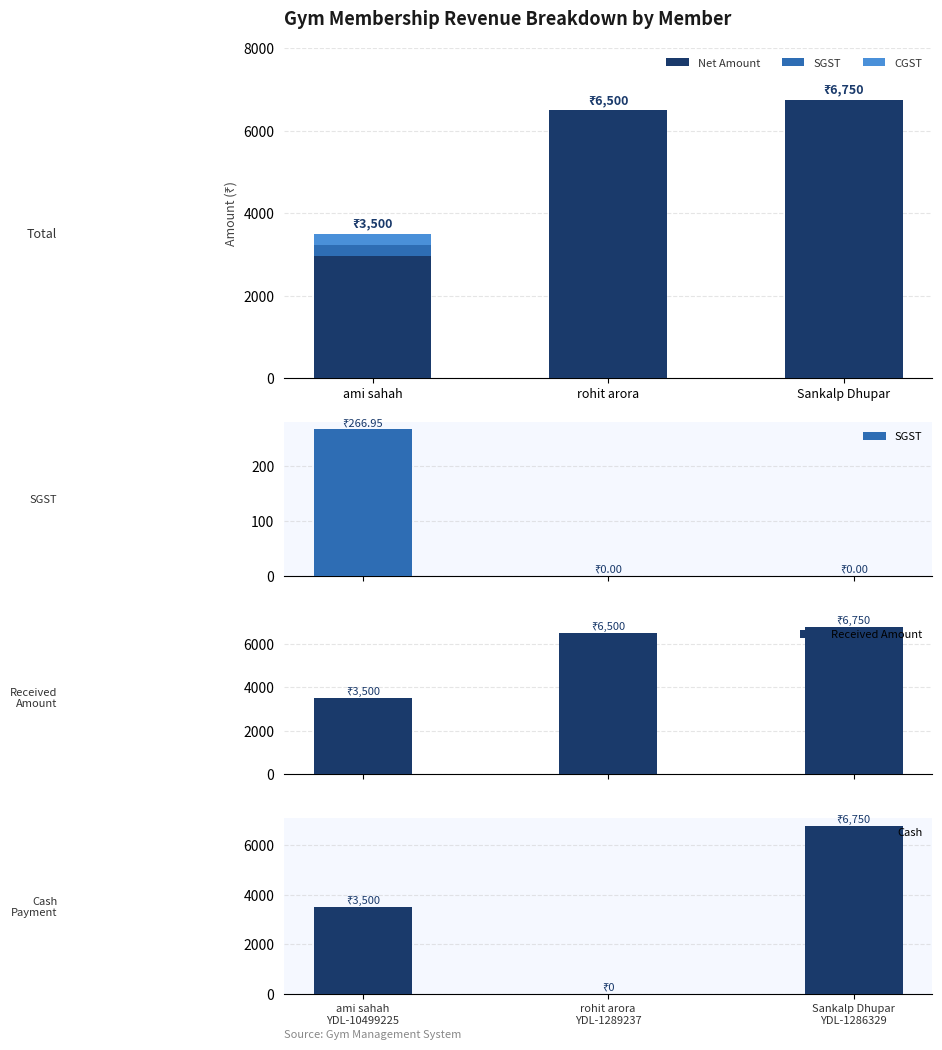

What is the sum of all Received Amount values?

16750